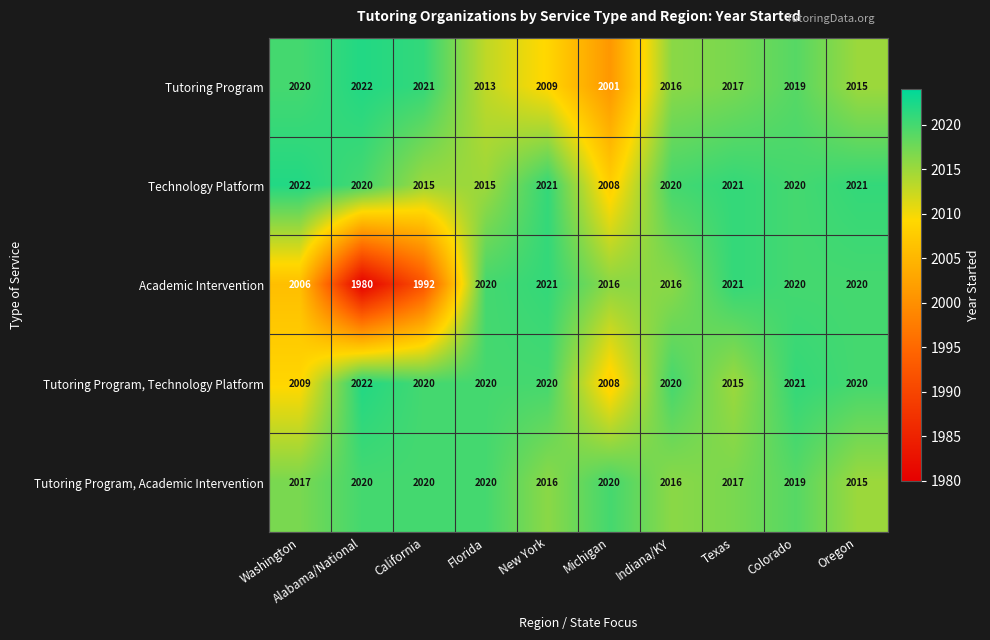

Is it true that Tutoring Program, Technology Platform equals 3430 at California?

False